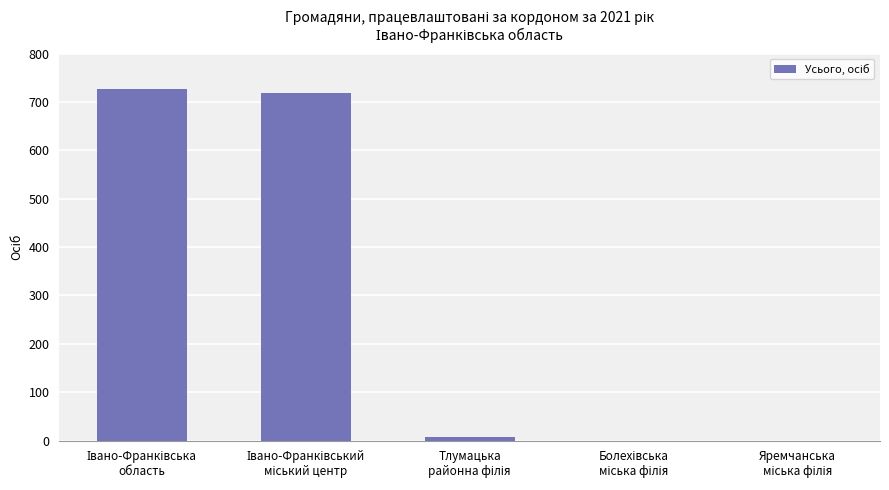

What is the maximum value shown in the chart?

726